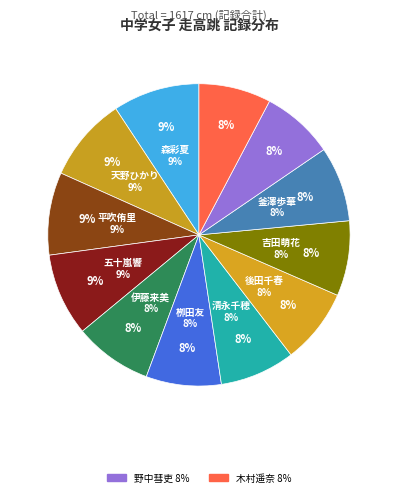

What percentage is the 森彩夏 slice, to the nearest percent?

9%